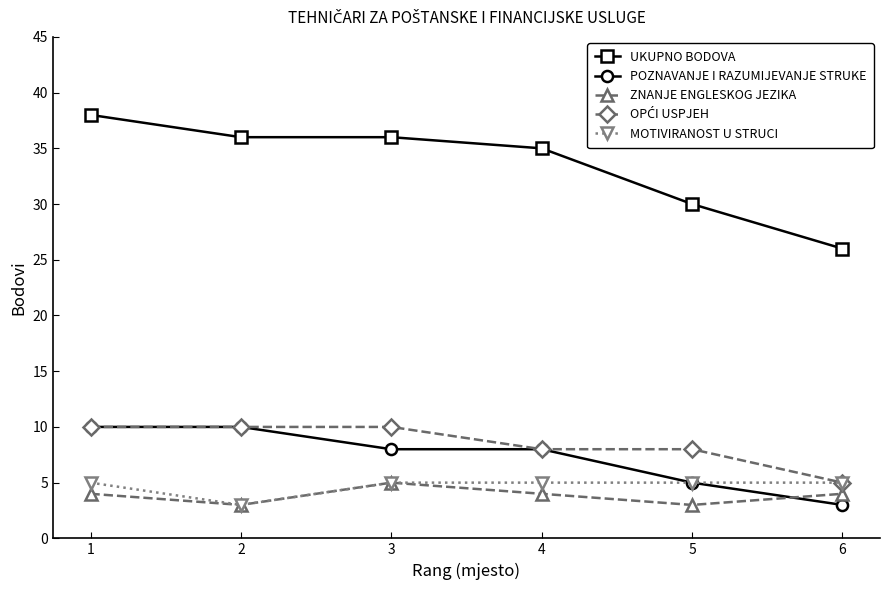

At which label does UKUPNO BODOVA reach its minimum?

6